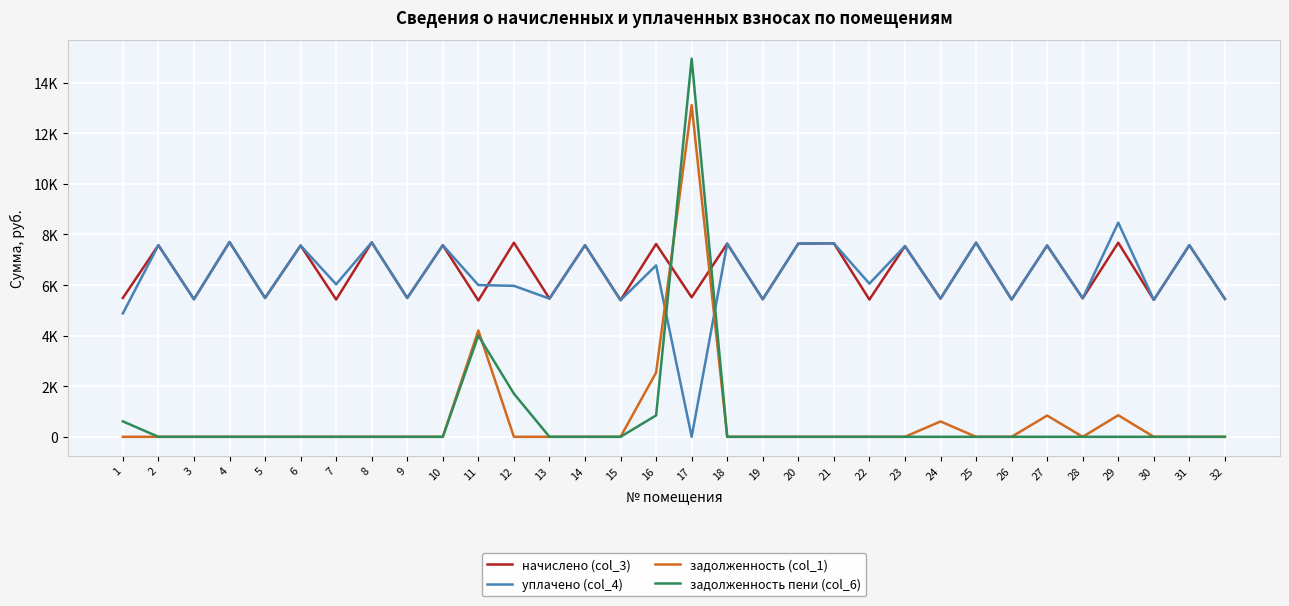

Which label corresponds to the smallest value in the chart?

17